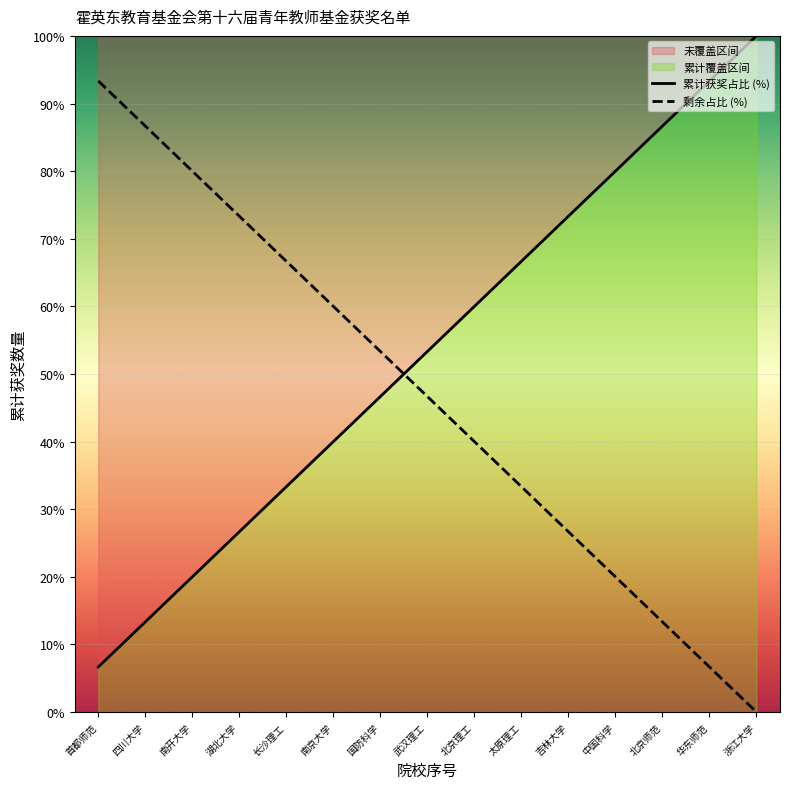

The 剩余占比 (%) series shows 45.3 at 吉林大学. True or false?

False